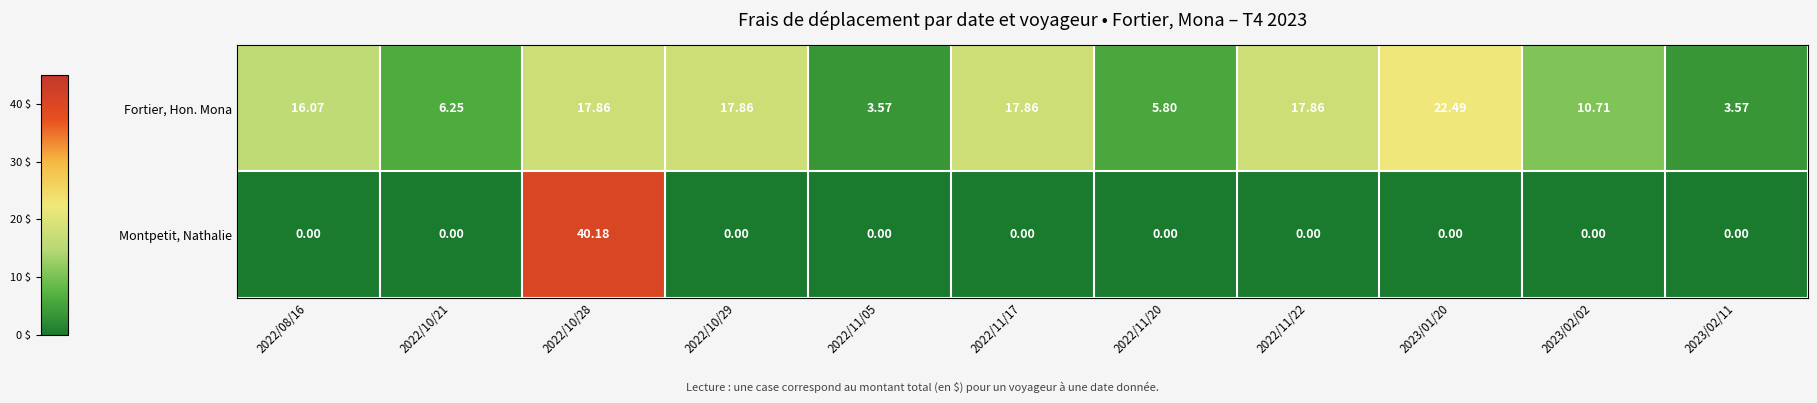

Rank the series by their maximum value, from lowest to highest.

Fortier, Hon. Mona, Montpetit, Nathalie